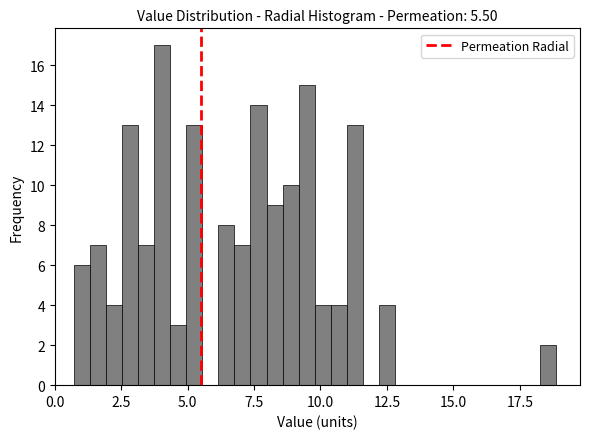

Read against the x-axis, roughly where is the centre of the tallest bar?

4.0